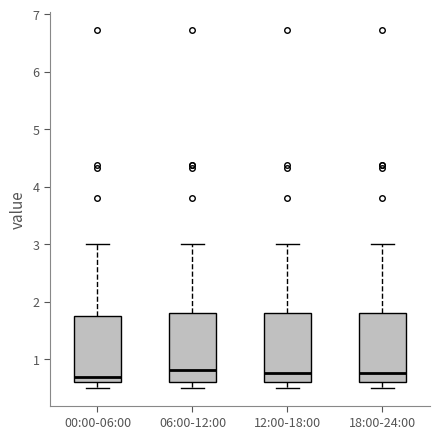

Reading left to right, transcribe this box plot: for each box, give where its median line is, the range the box spans, and where its two whiskers end, as read against the y-axis. The values are not printed on the chart, so give them approximately, as read against the axis.

00:00-06:00: median 0.7, box 0.6 to 1.7, whiskers 0.5 to 3.0
06:00-12:00: median 0.8, box 0.6 to 1.8, whiskers 0.5 to 3.0
12:00-18:00: median 0.8, box 0.6 to 1.8, whiskers 0.5 to 3.0
18:00-24:00: median 0.8, box 0.6 to 1.8, whiskers 0.5 to 3.0